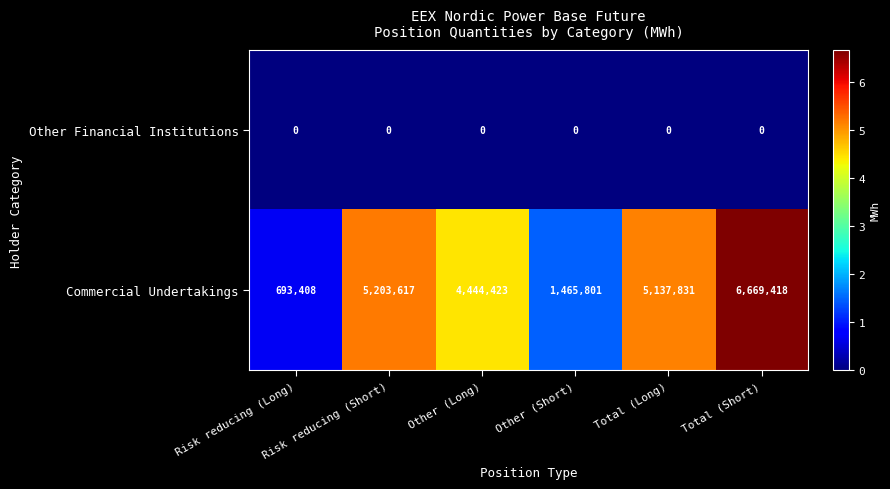

At which label is Commercial Undertakings closest to 3681413?

Other (Long)